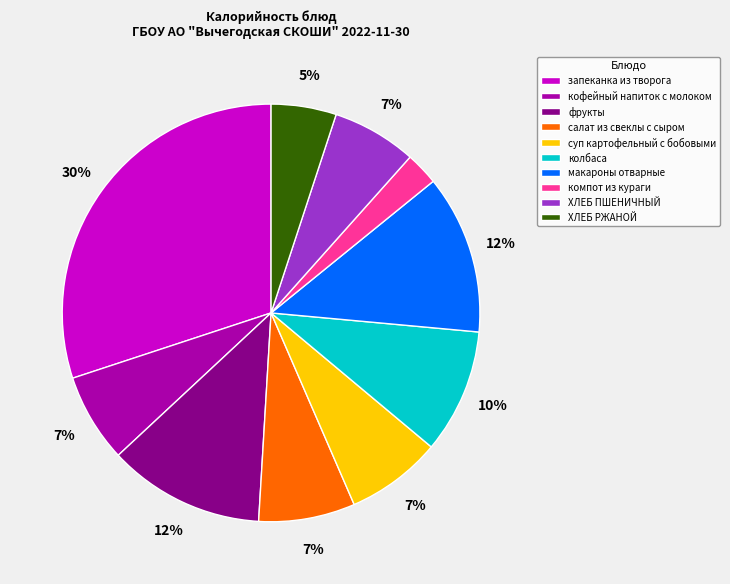

To the nearest percent, what percentage of the pie is колбаса?

10%